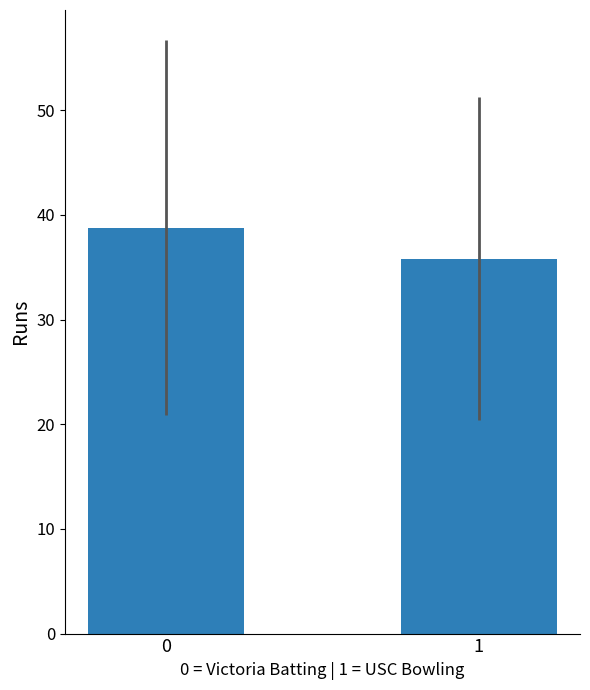

How many bars are there in total?

2